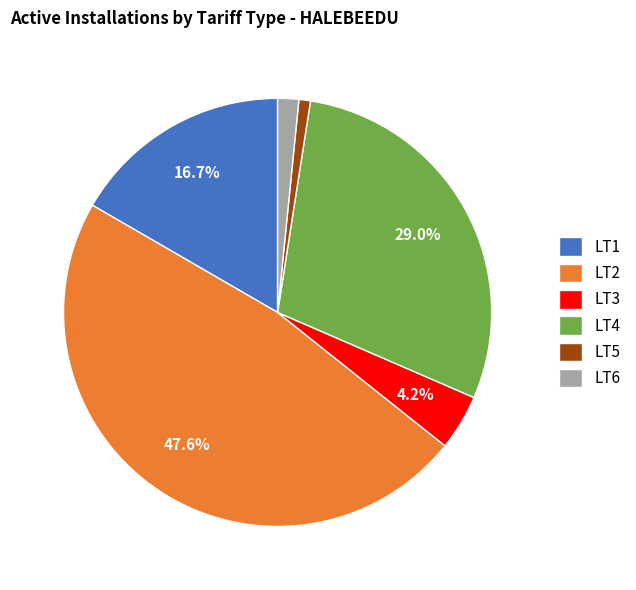

To the nearest percent, what is the difference between the LT2 and LT3 slice percentages?

43%